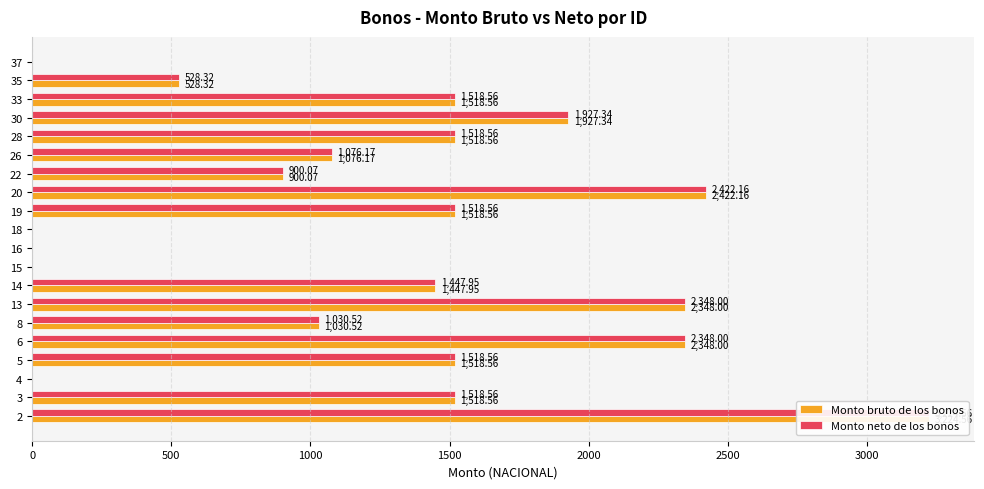

How many series are shown in this chart?

2